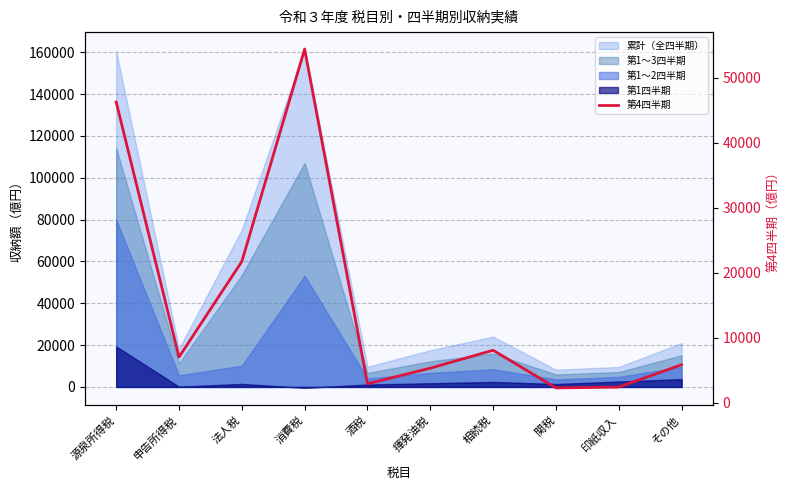

What is the label of the 2nd point from the left?

申告所得税